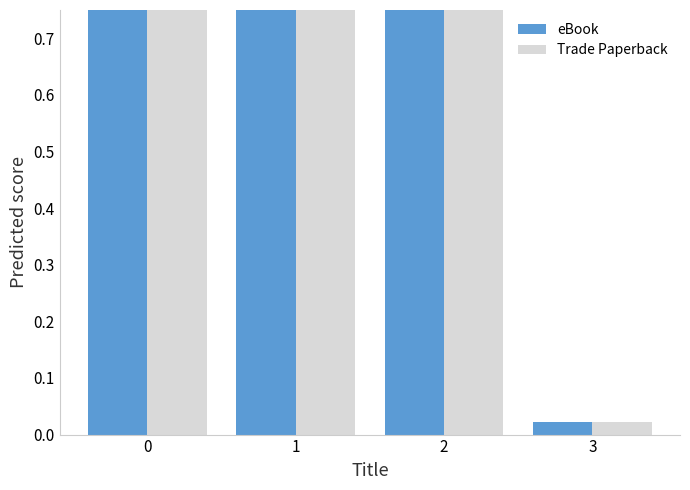

Rank the series by their maximum value, from lowest to highest.

eBook, Trade Paperback